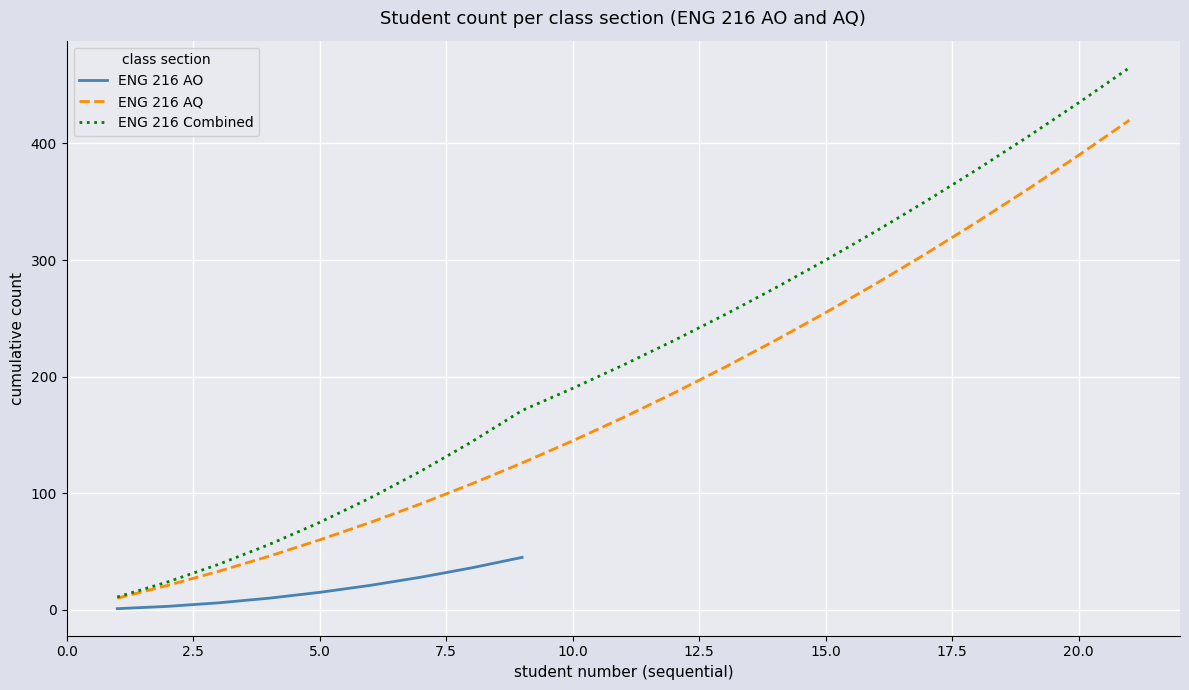

What is the maximum value for ENG 216 AQ?

420